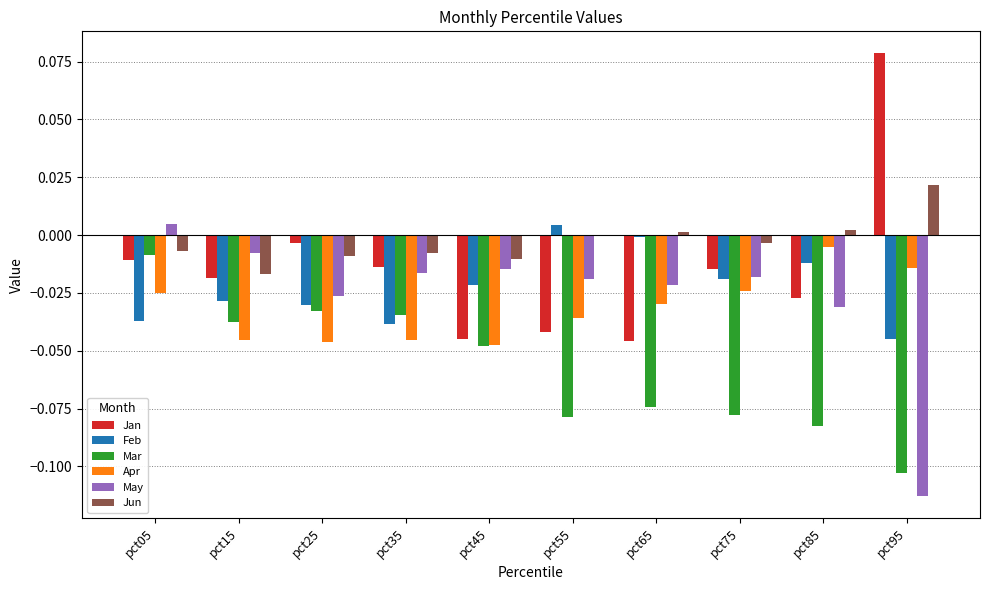

At which category does the chart reach its peak across all series?

pct95